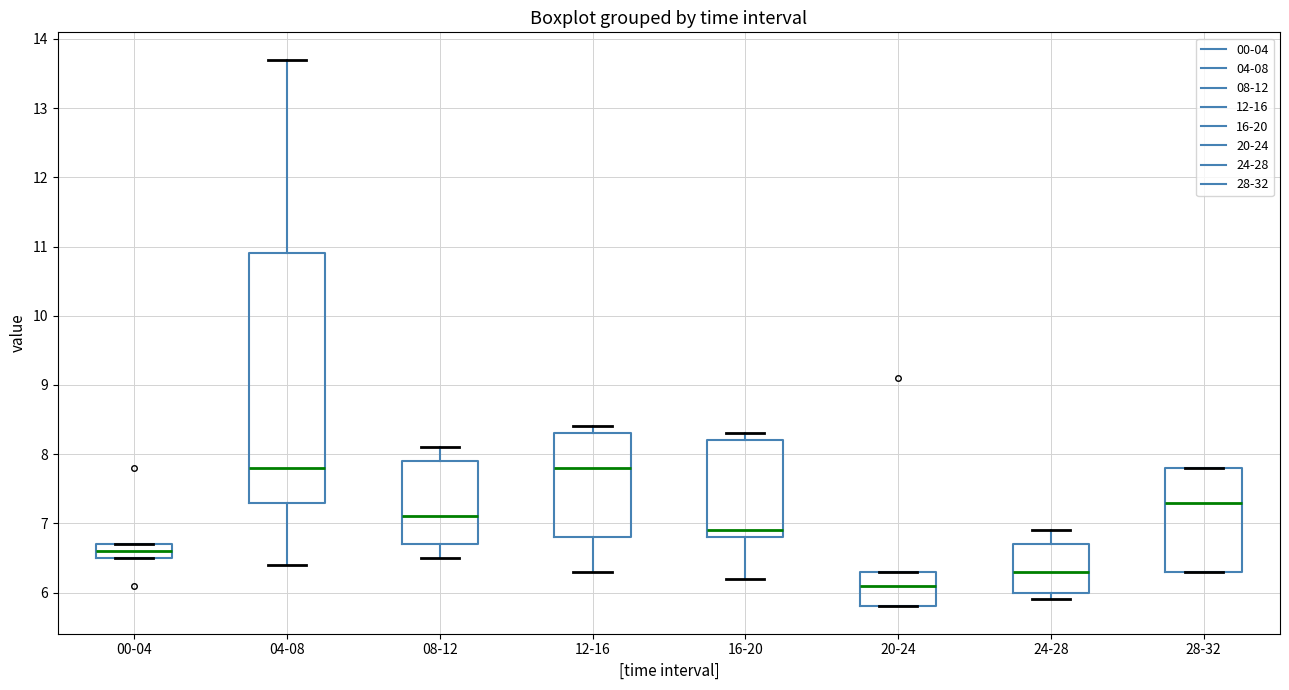

Where is the upper edge of the box for 08-12 on the y-axis? The values are not printed on the chart, so give them approximately, as read against the axis.

7.9